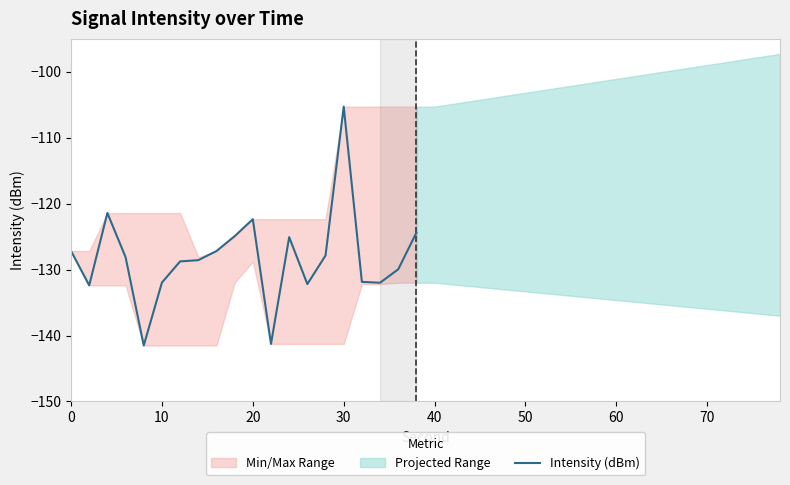

Which category has the highest value in the Intensity (dBm) series?

30